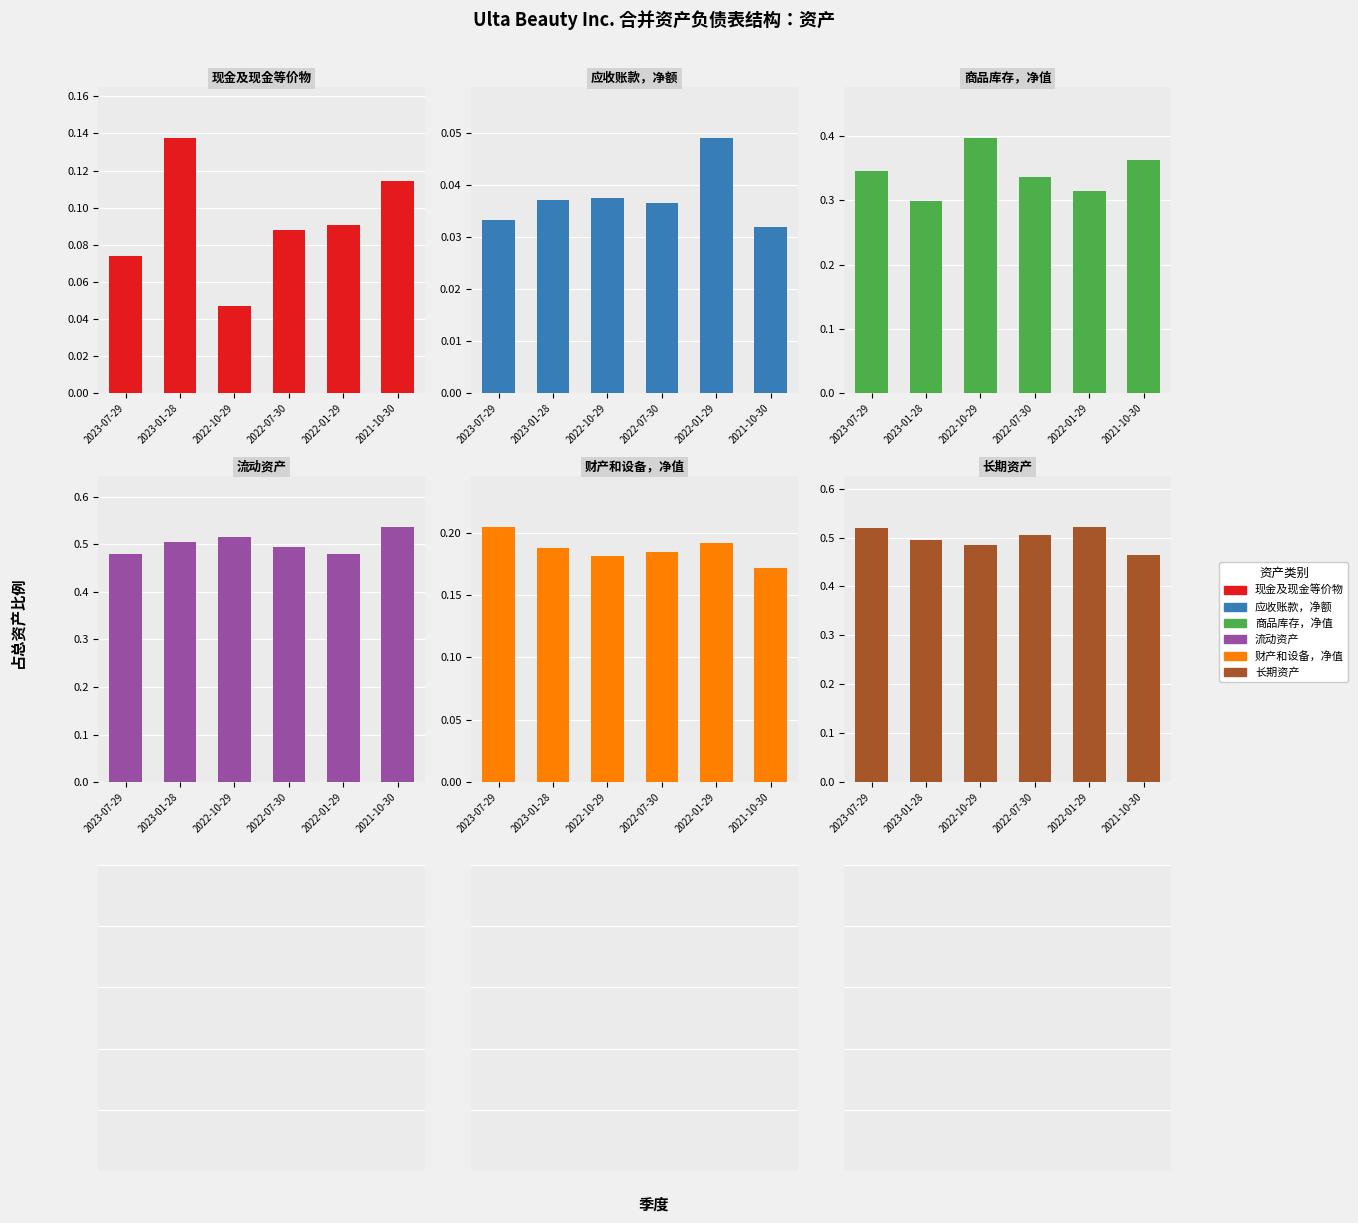

At 2022-01-29, list the series in order from smallest to largest.

应收账款，净额, 现金及现金等价物, 财产和设备，净值, 商品库存，净值, 流动资产, 长期资产